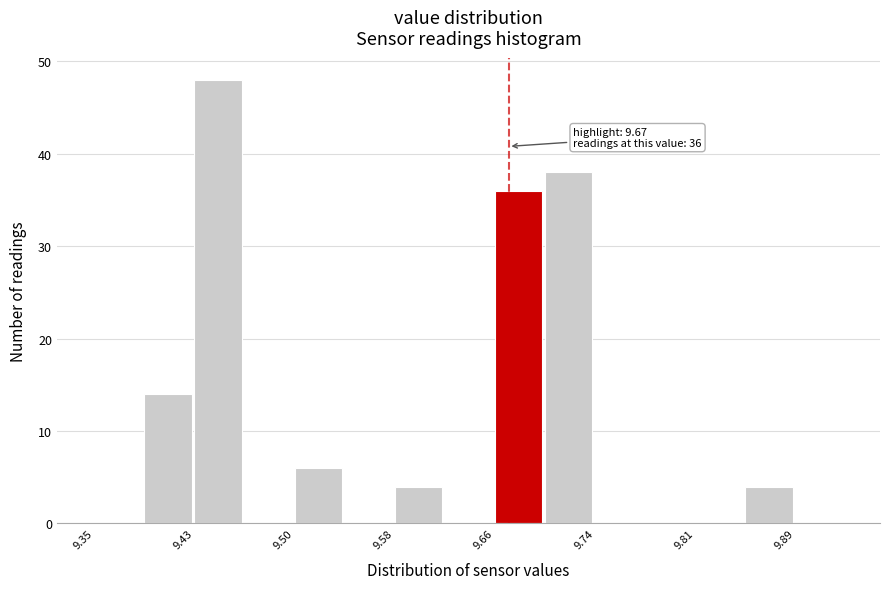

Around what value on the x-axis is the tallest bar? Give the approximate position of its centre, as read against the axis.

9.45